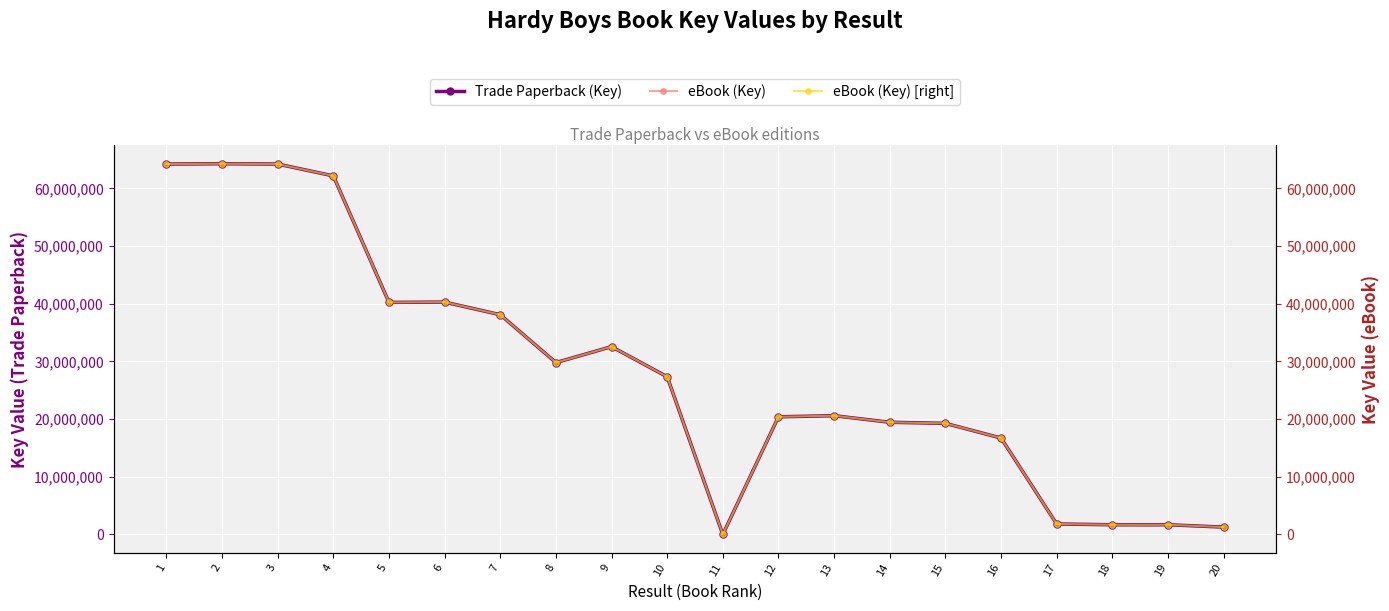

True or false: Trade Paperback (Key) and eBook (Key) cross at least once.

False